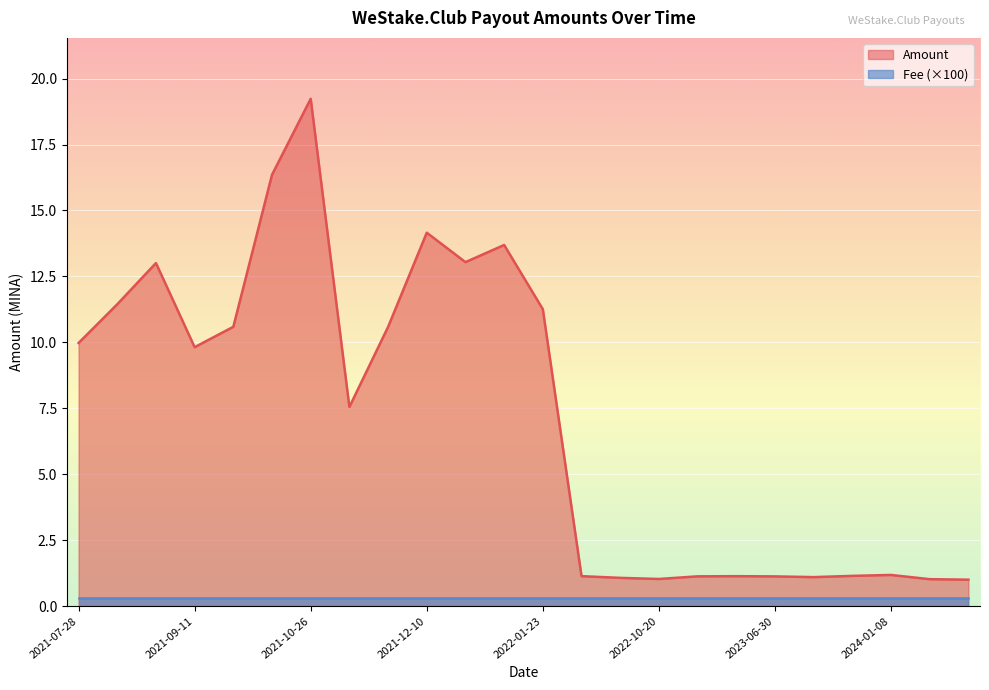

True or false: Fee (×100) has a value of 0.3 at 2024-01-08.

True